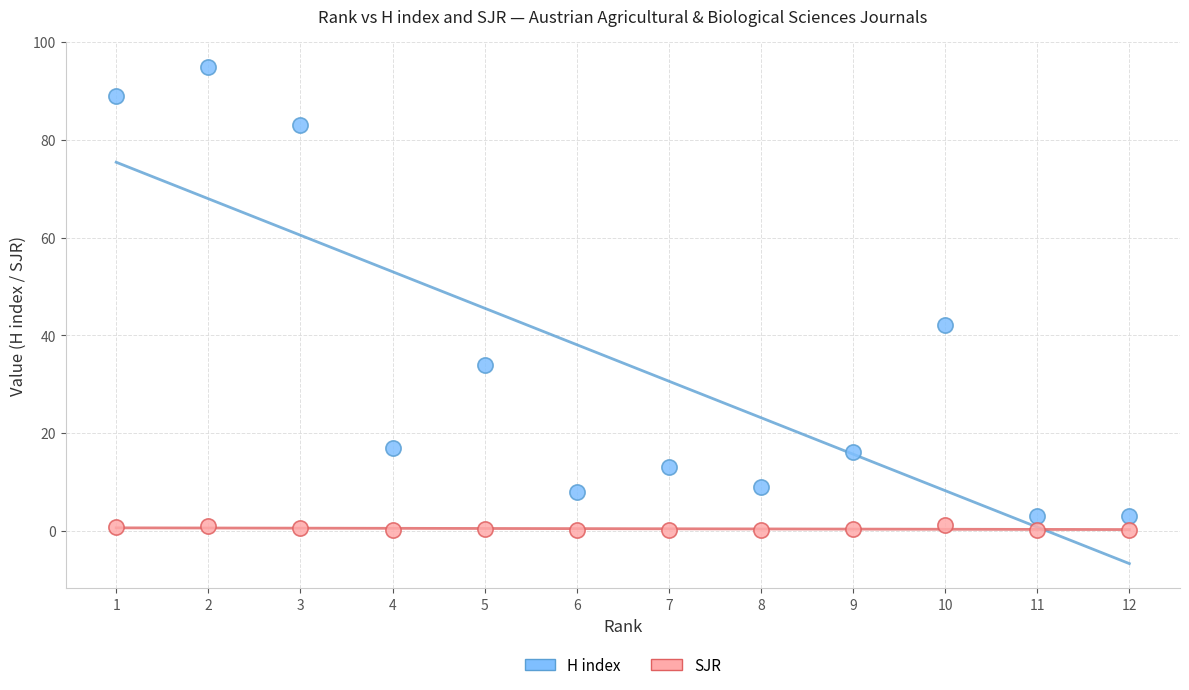

Which series contains the highest Y value?

H index